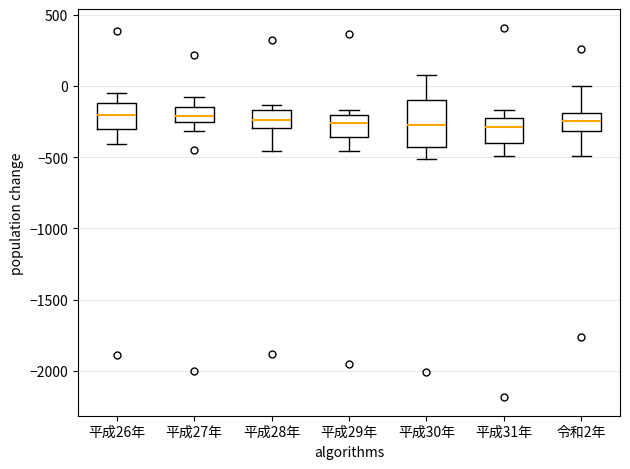

Where is the upper edge of the box for 平成26年 on the y-axis? The values are not printed on the chart, so give them approximately, as read against the axis.

-100